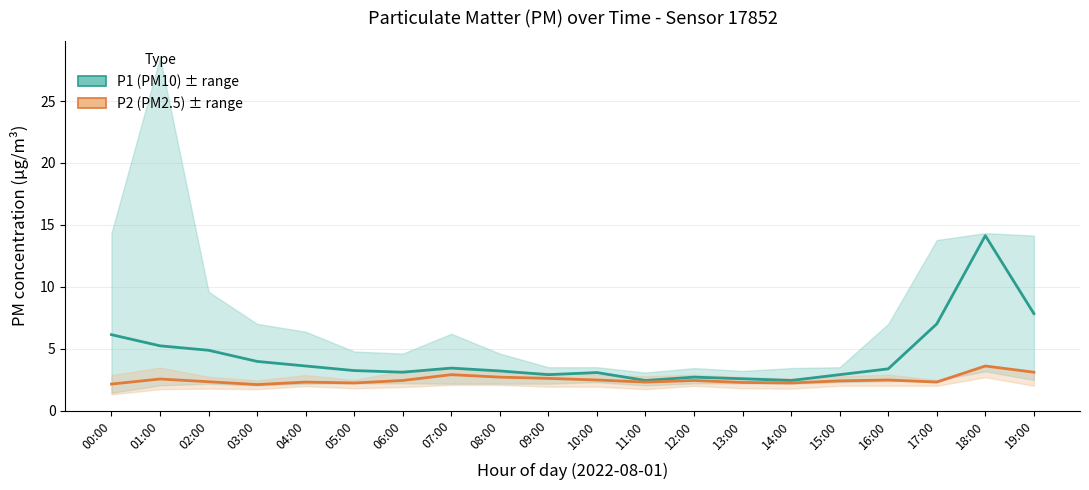

Rank the series by their average value, from lowest to highest.

P2, P1